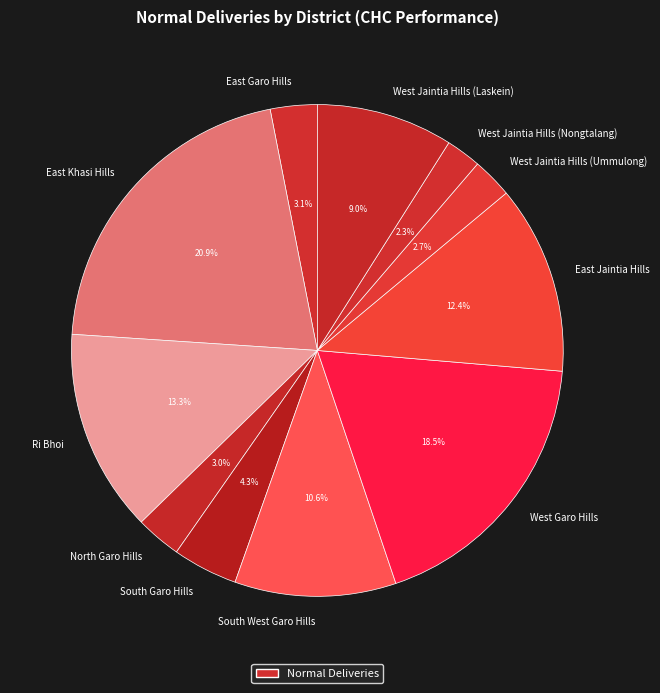

Approximately how many times larger is the value at South Garo Hills compared to South West Garo Hills?

0.4